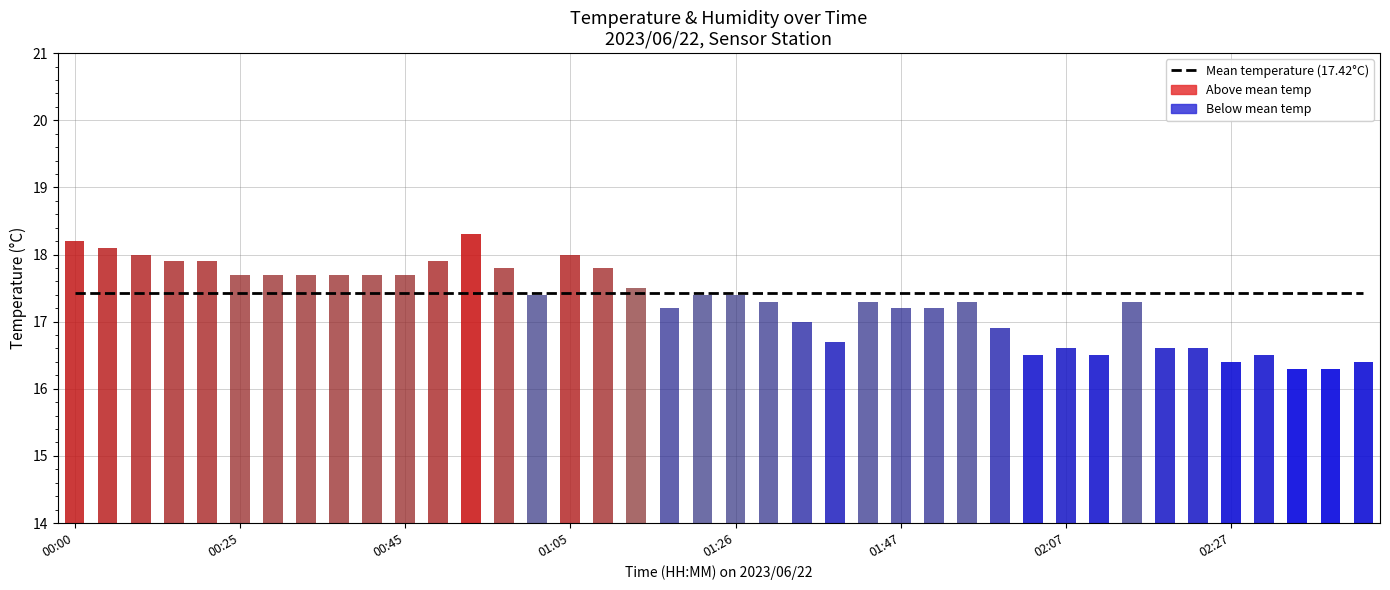

Is the value of Mean temperature (17.42°C) at 16 greater than the value of Temperature at 30?

Yes